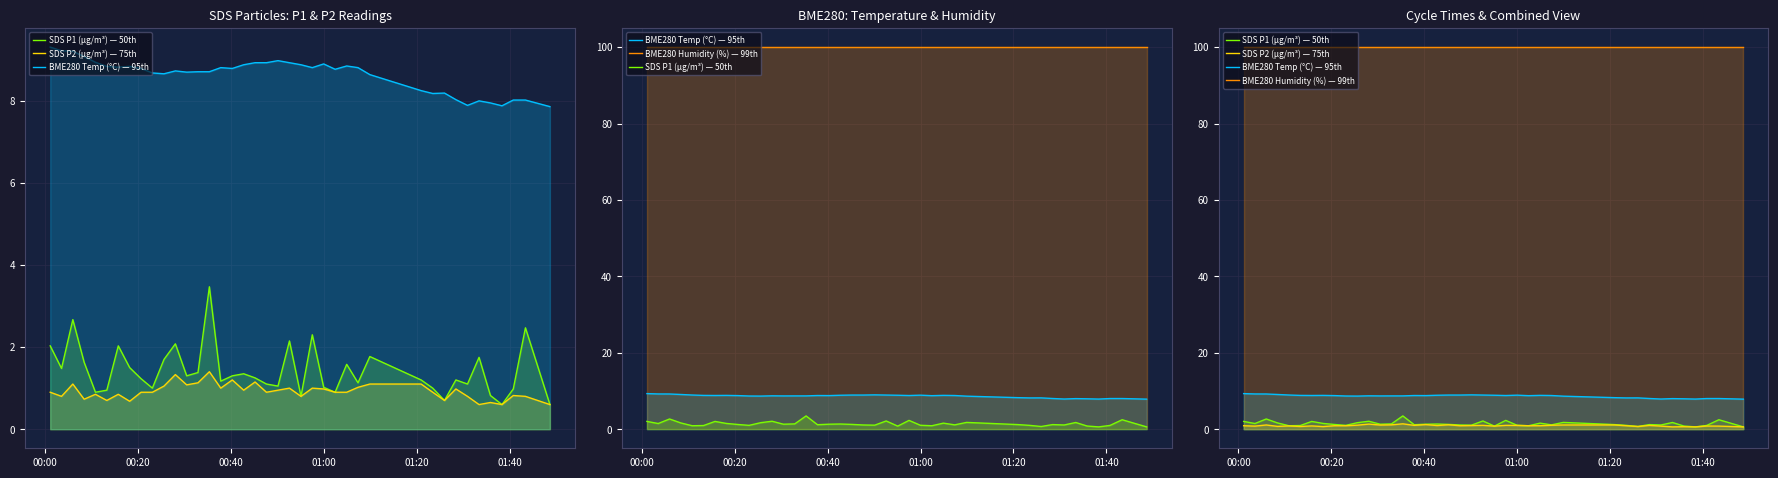

What is the sum of all BME280 Humidity (%) — 99th values?

4000.0